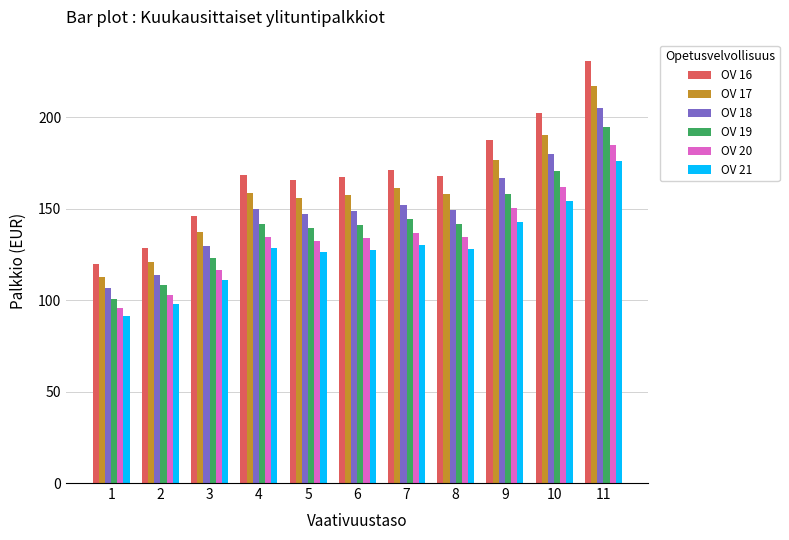

At how many categories does at least one series exceed 109?

11